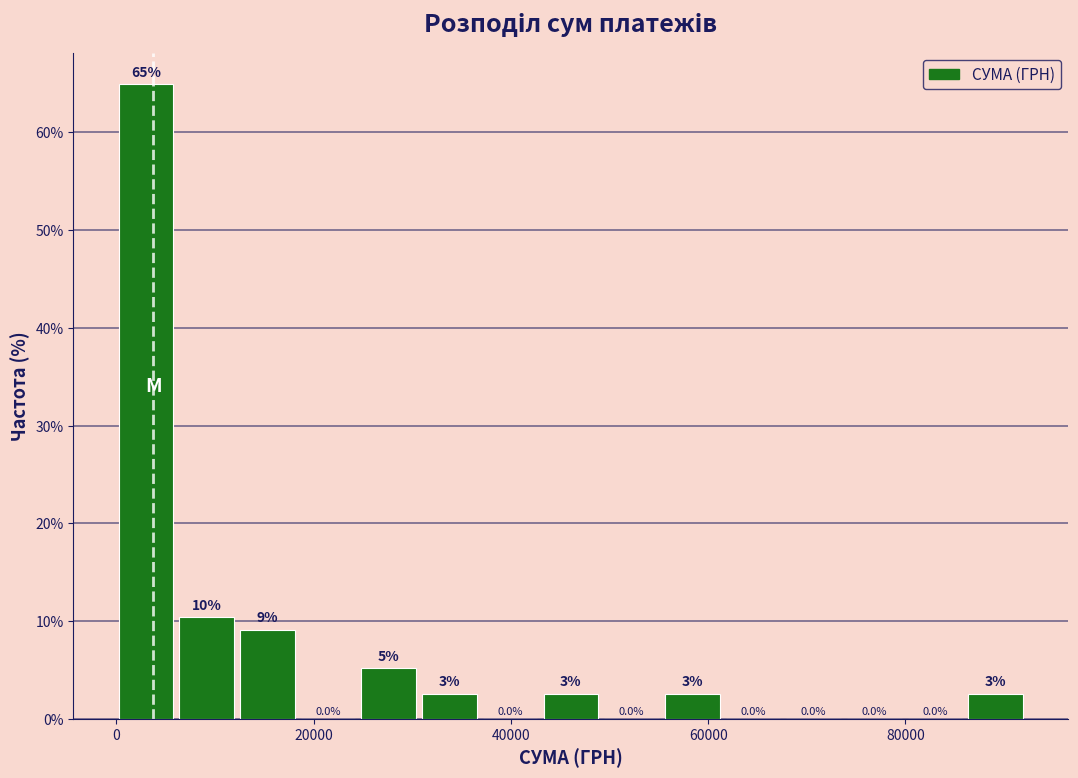

Around what value on the x-axis is the tallest bar? Give the approximate position of its centre, as read against the axis.

2000